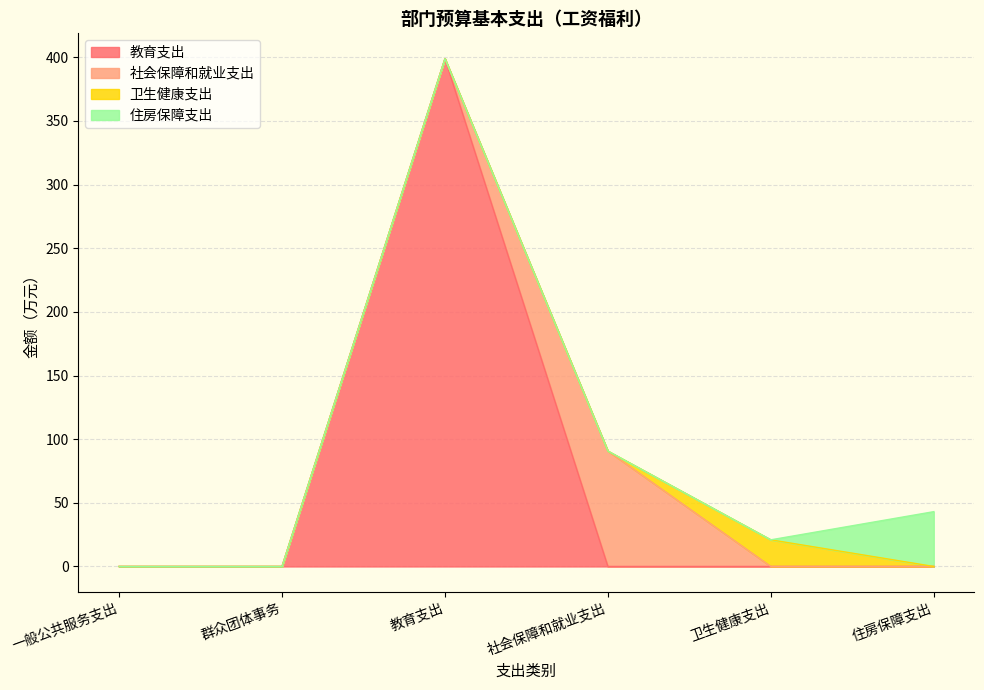

Reading left to right, what are all the values shown in this chart?

教育支出: 一般公共服务支出=0.0	群众团体事务=0.0	教育支出=398.9	社会保障和就业支出=0.0	卫生健康支出=0.0	住房保障支出=0.0
社会保障和就业支出: 一般公共服务支出=0.0	群众团体事务=0.0	教育支出=0.0	社会保障和就业支出=90.7	卫生健康支出=0.0	住房保障支出=0.0
卫生健康支出: 一般公共服务支出=0.0	群众团体事务=0.0	教育支出=0.0	社会保障和就业支出=0.0	卫生健康支出=20.9	住房保障支出=0.0
住房保障支出: 一般公共服务支出=0.0	群众团体事务=0.0	教育支出=0.0	社会保障和就业支出=0.0	卫生健康支出=0.0	住房保障支出=43.0